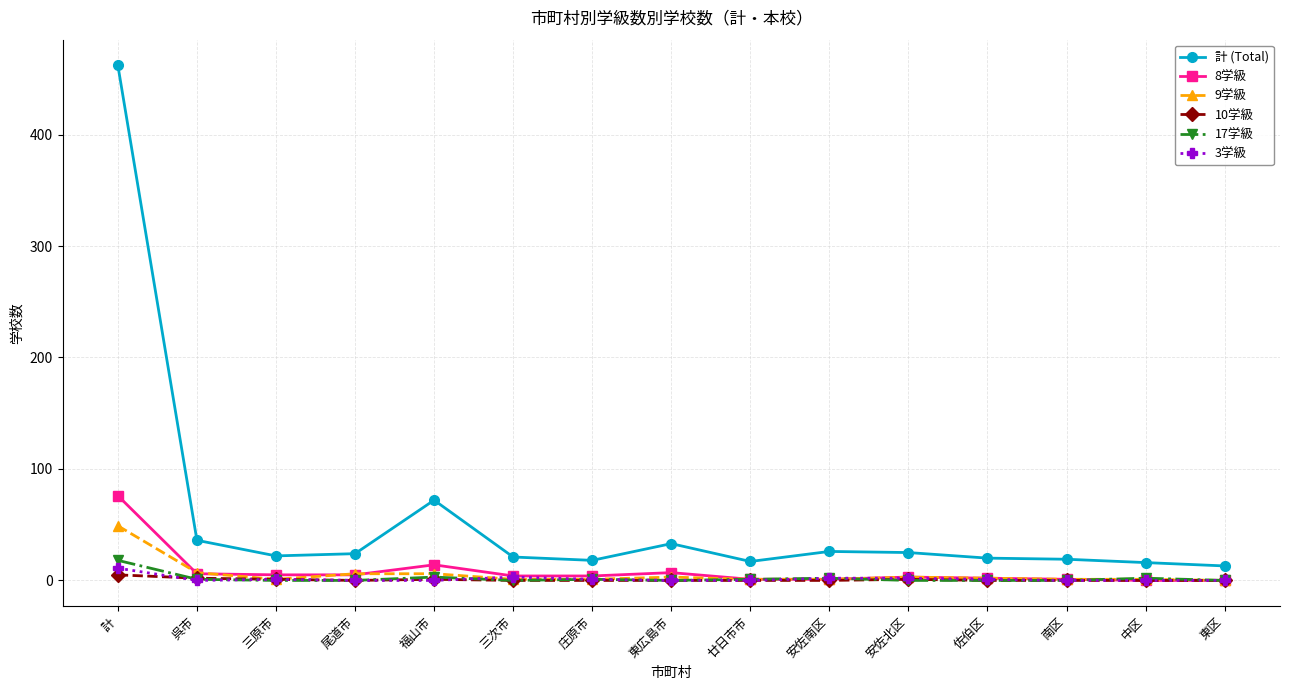

What is the label of the 1st point from the right?

東区